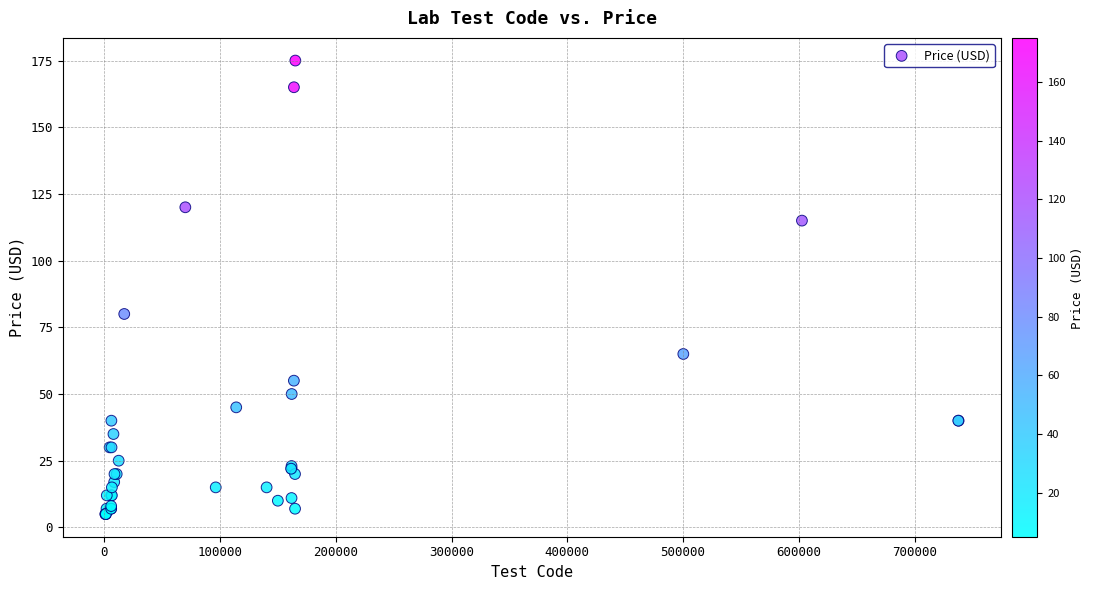

What Y value in the scatter plot is closest to 90?

80